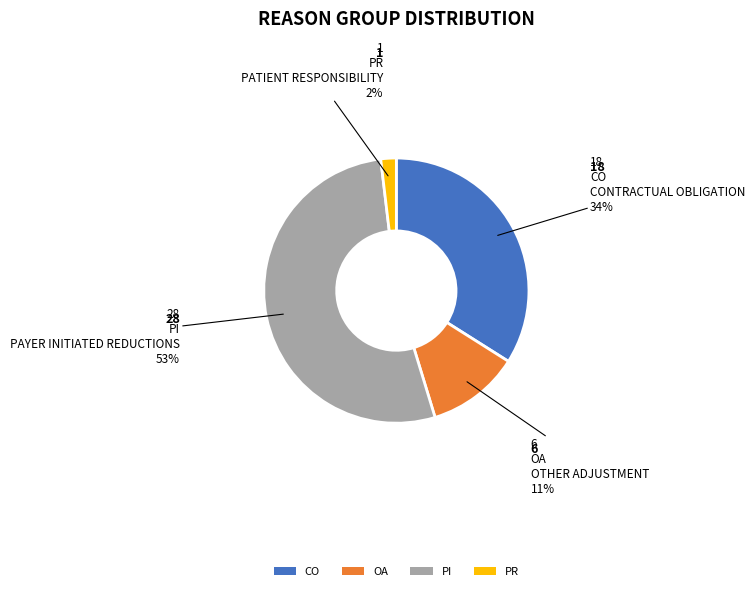

To the nearest percent, what is the difference between the CO and PI slice percentages?

19%